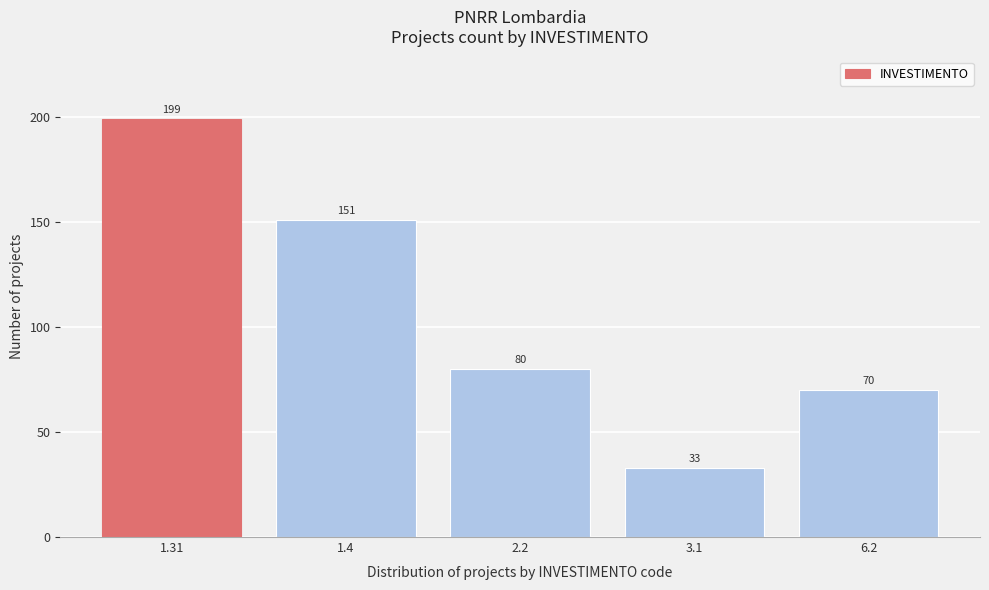

Reading left to right, transcribe all the data shown in this chart.

199	151	80	33	70